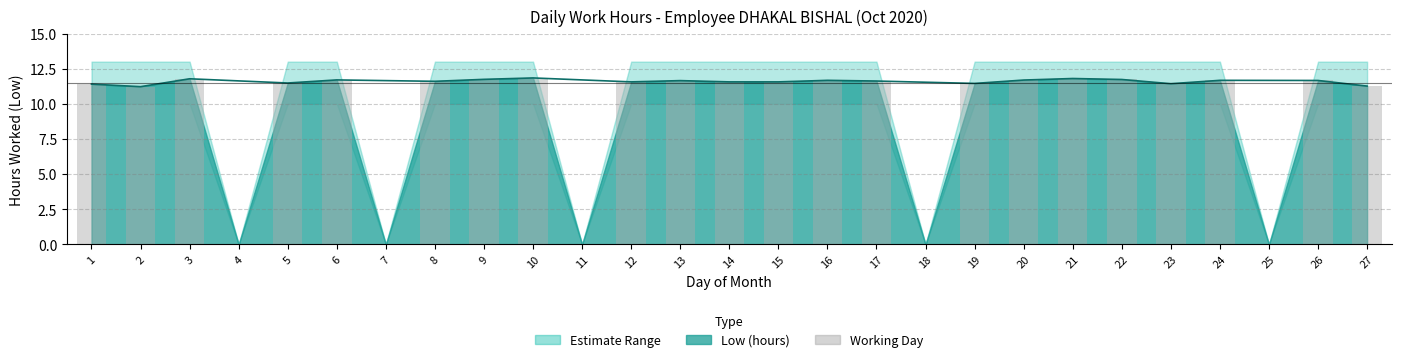

At which category is the sum across all series the highest?

10